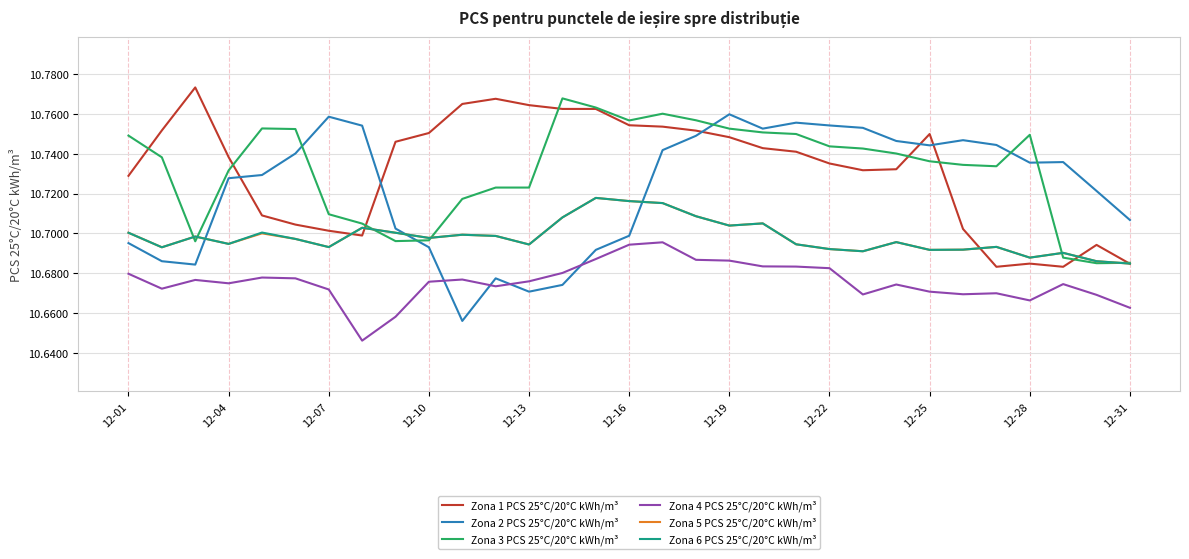

What is the difference between the second highest and minimum values in the Zona 1 PCS 25°C/20°C kWh/m³ series?

0.1